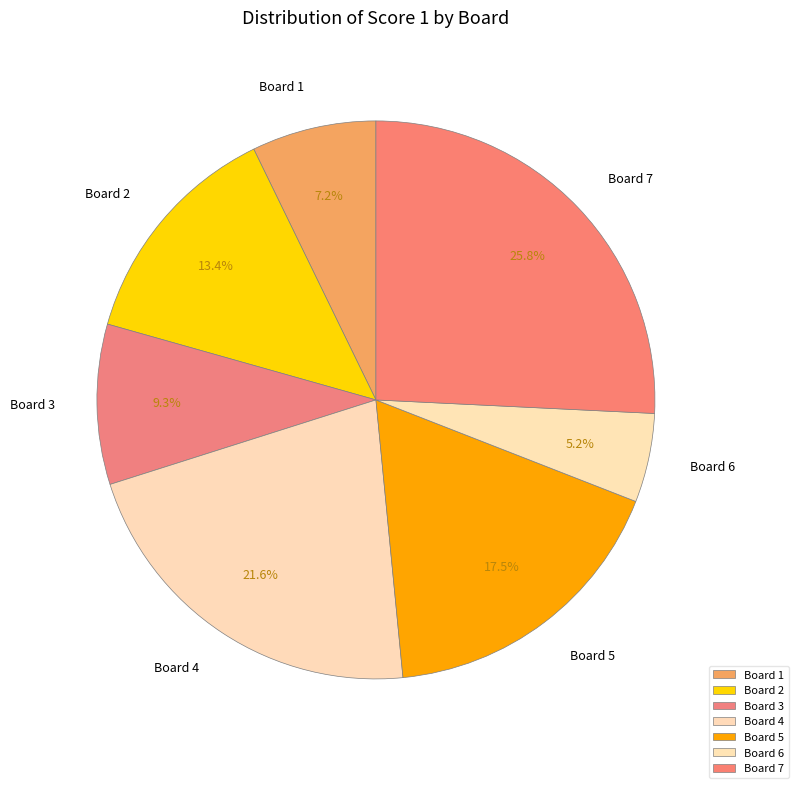

What is the ratio of the value at Board 5 to the value at Board 1?

2.4